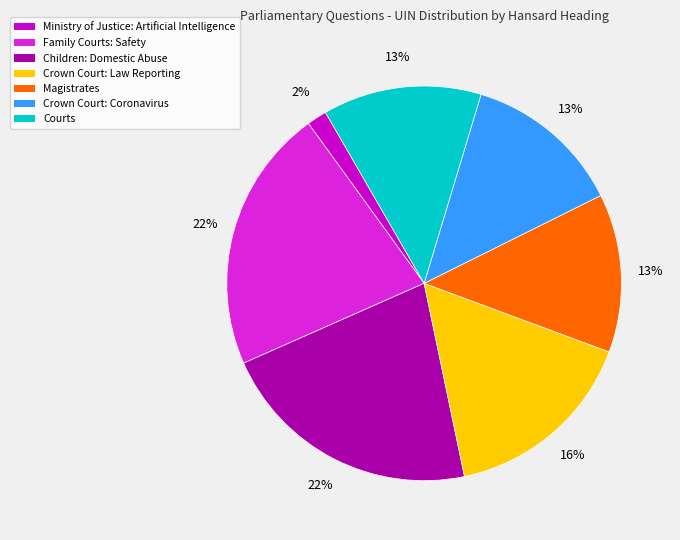

Is it true that Ministry of Justice: Artificial Intelligence is 2% of the pie?

True